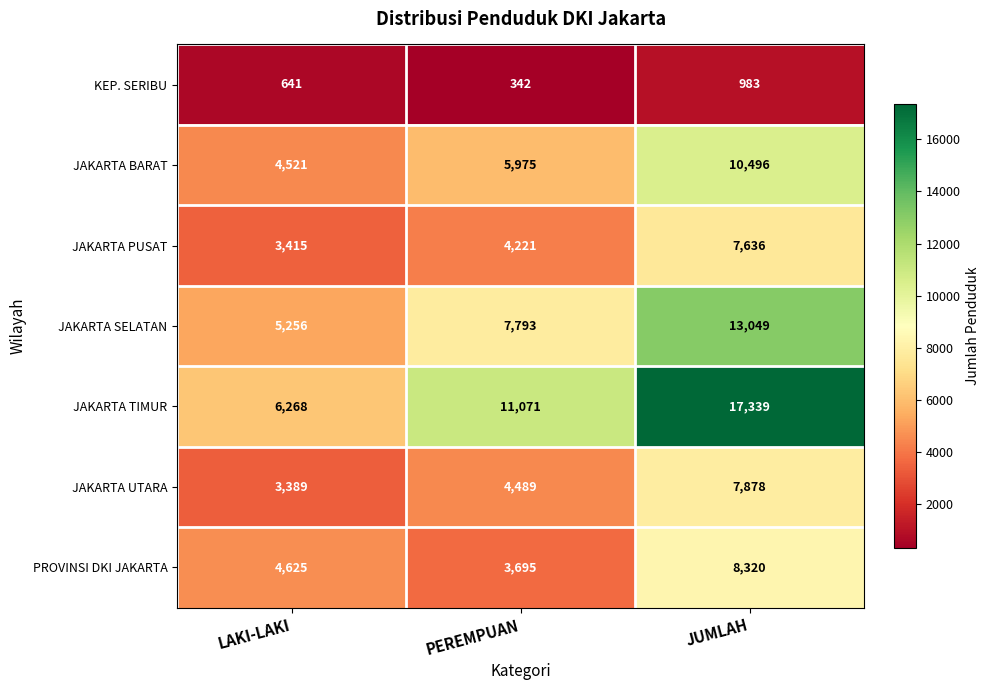

List the series in order of their peak value, highest first.

JAKARTA TIMUR, JAKARTA SELATAN, JAKARTA BARAT, PROVINSI DKI JAKARTA, JAKARTA UTARA, JAKARTA PUSAT, KEP. SERIBU